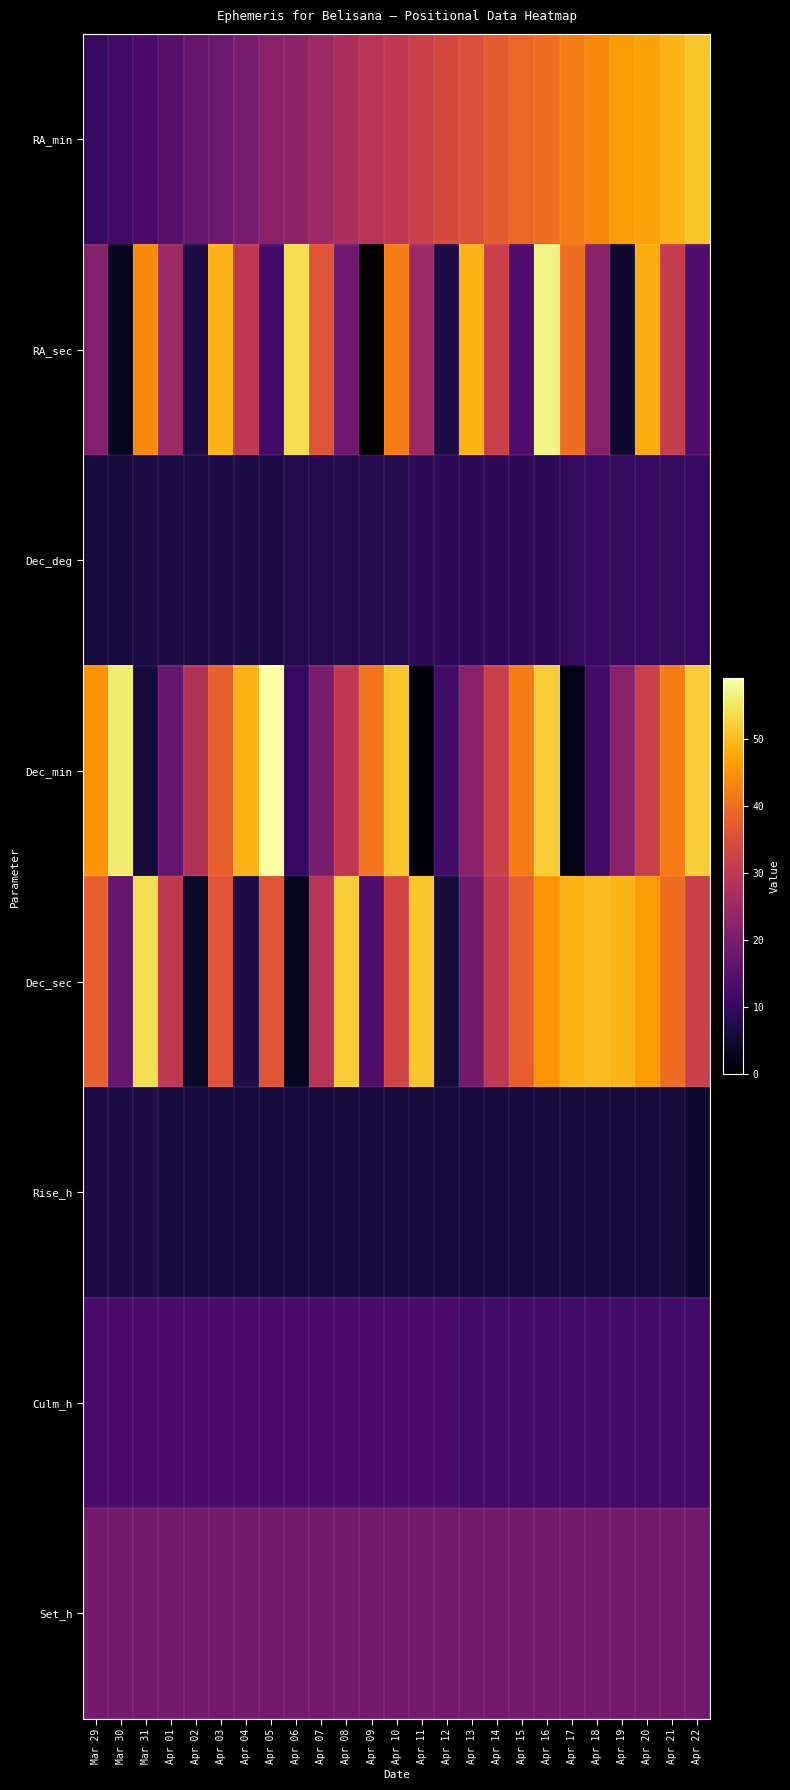

Rank the series by their maximum value, from lowest to highest.

Rise_h, Dec_deg, Culm_h, Set_h, RA_min, Dec_sec, RA_sec, Dec_min